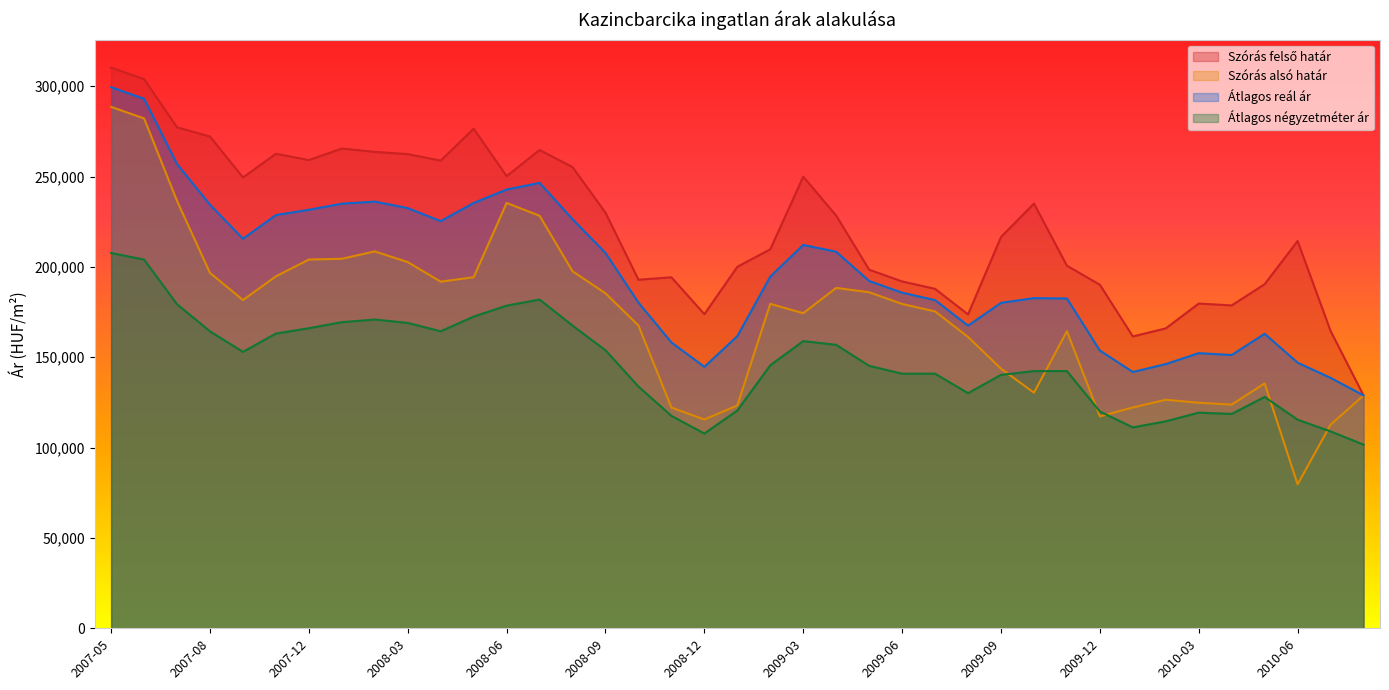

What is the sum of all Átlagos négyzetméter ár values?

5726909